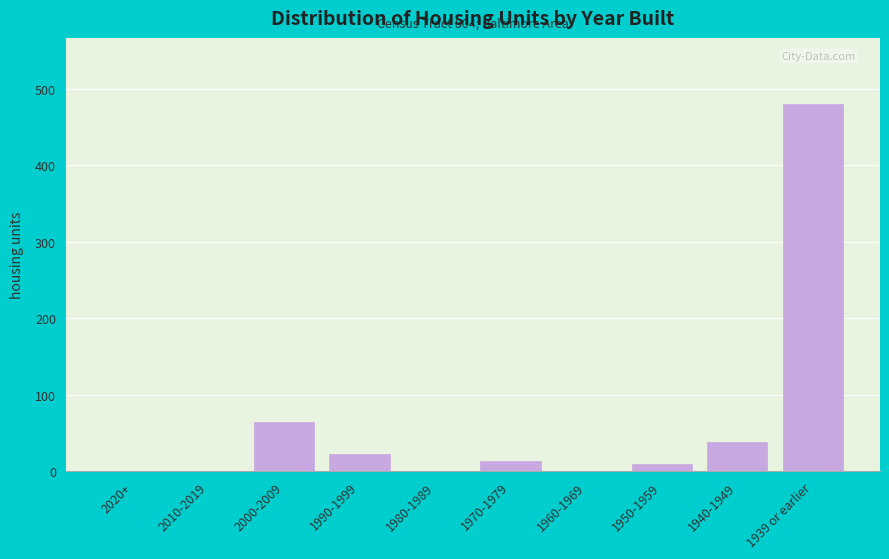

Reading left to right, what are all the values shown in this chart?

2020+=0	2010-2019=0	2000-2009=64	1990-1999=23	1980-1989=0	1970-1979=14	1960-1969=0	1950-1959=9	1940-1949=38	1939 or earlier=480